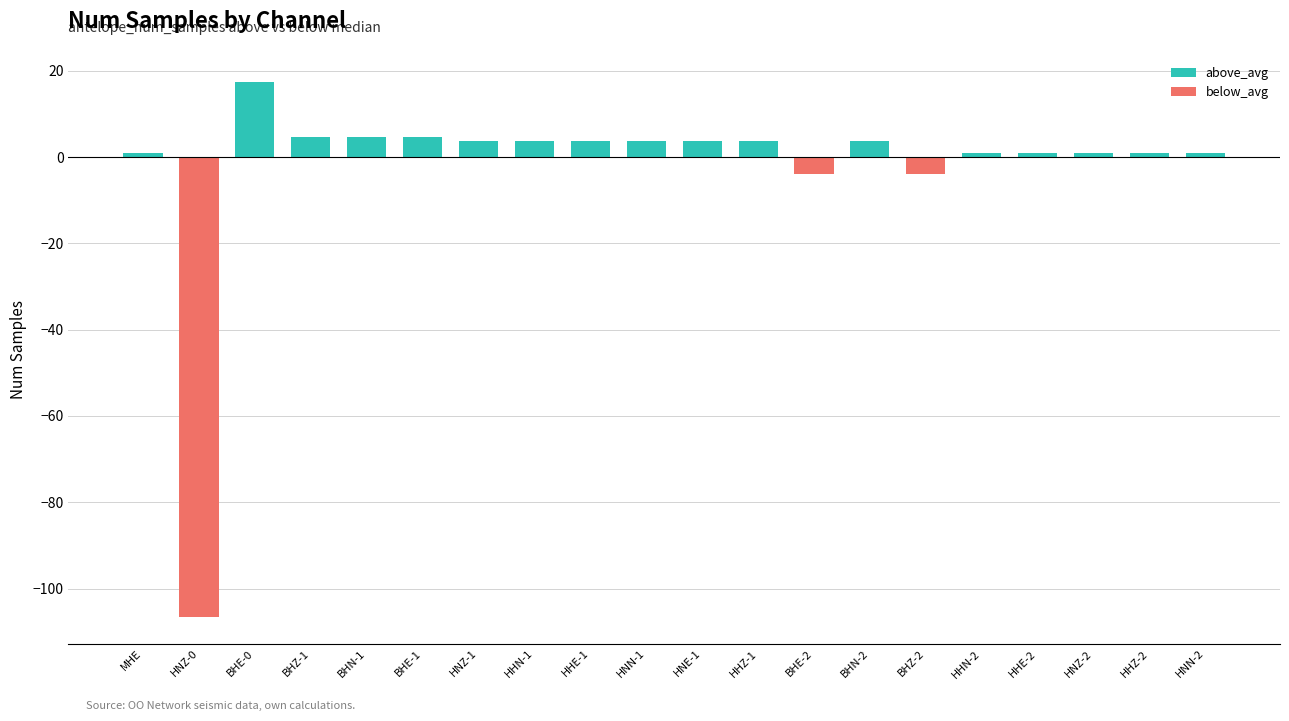

What is the value of the above_avg bar at the 14th from the left?

3.8